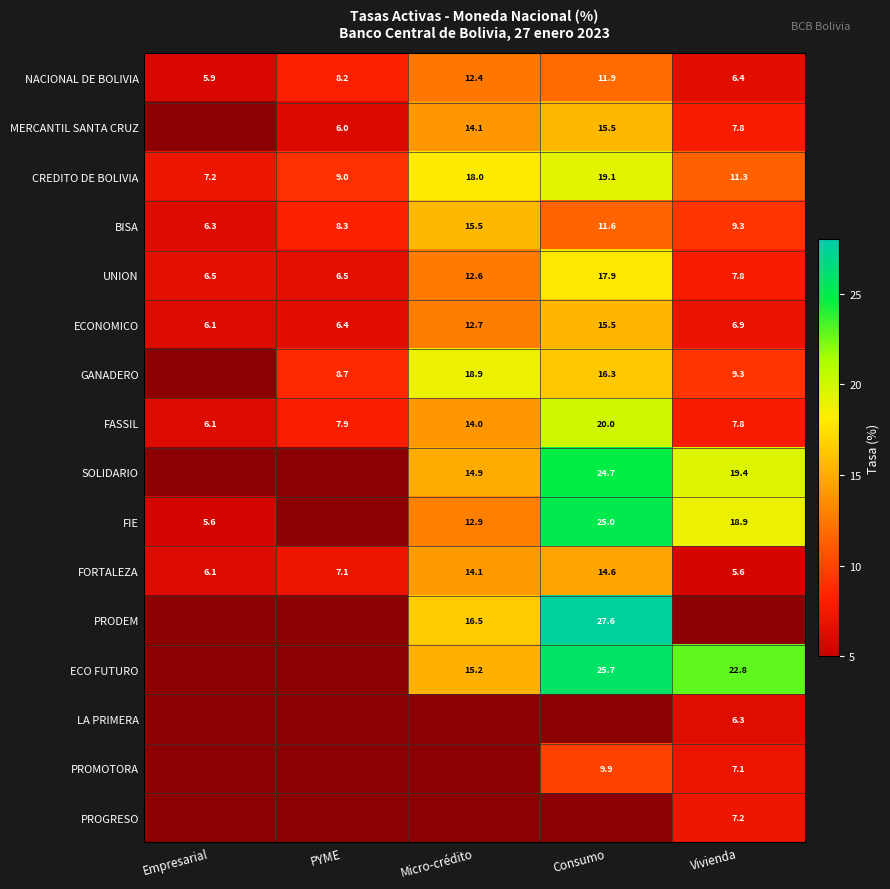

What is the difference between the maximum and second lowest values in the FORTALEZA series?

8.5